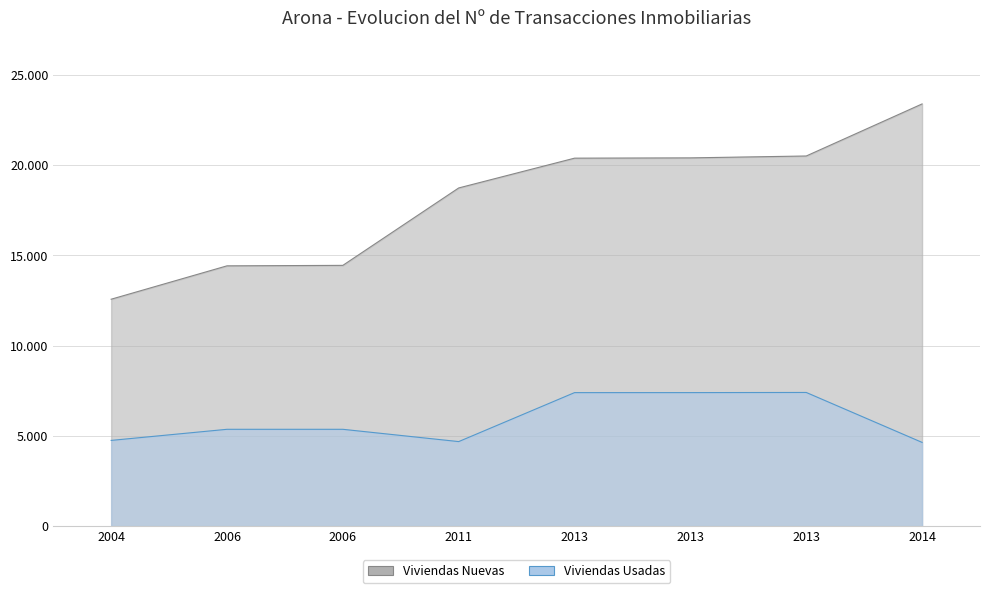

Where is the first local maximum for Viviendas Usadas?

2013